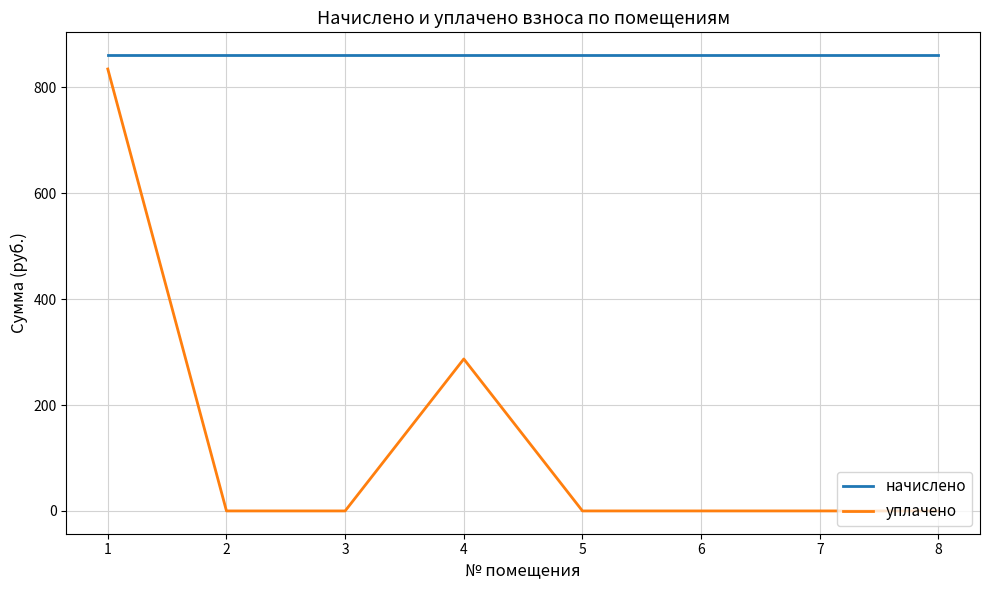

Is it true that начислено equals 860.7 at 5?

True